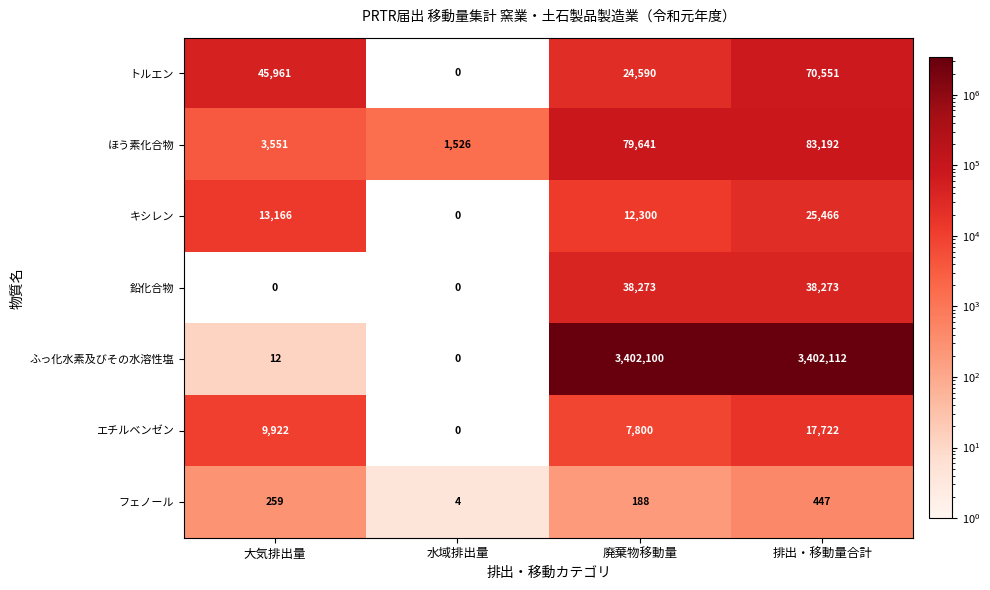

Count the フェノール values in the range 188 to 447.

3